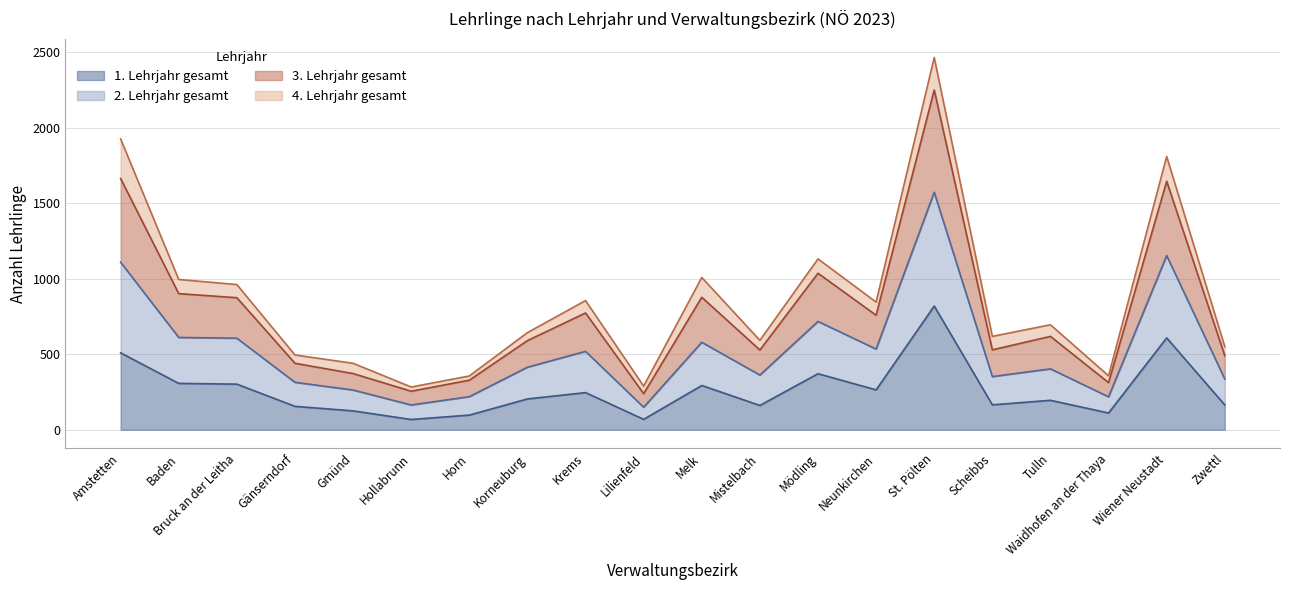

What is the label of the 14th point from the right?

Horn